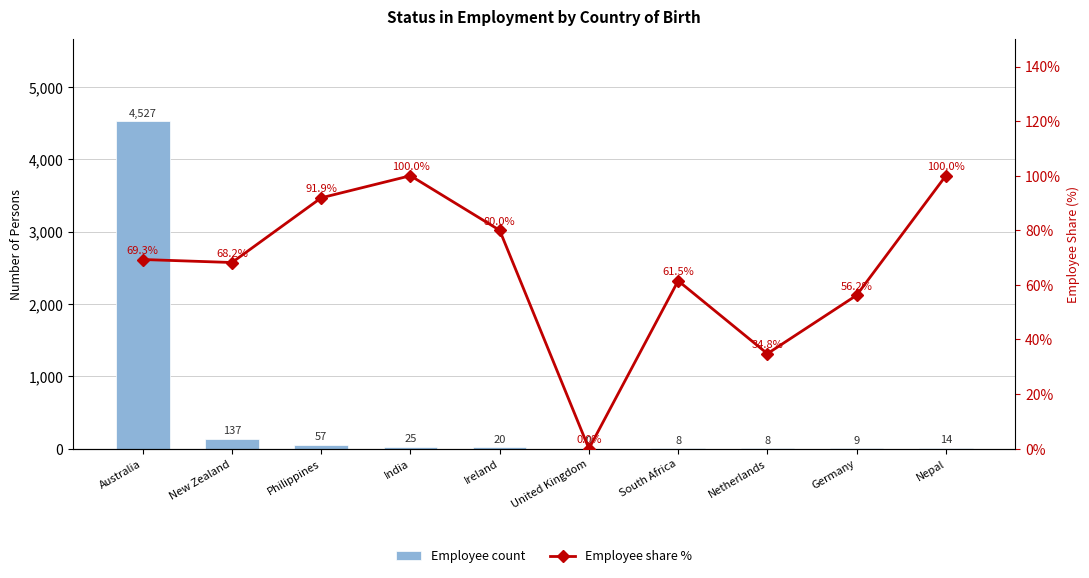

Which has a higher value, India or United Kingdom?

India